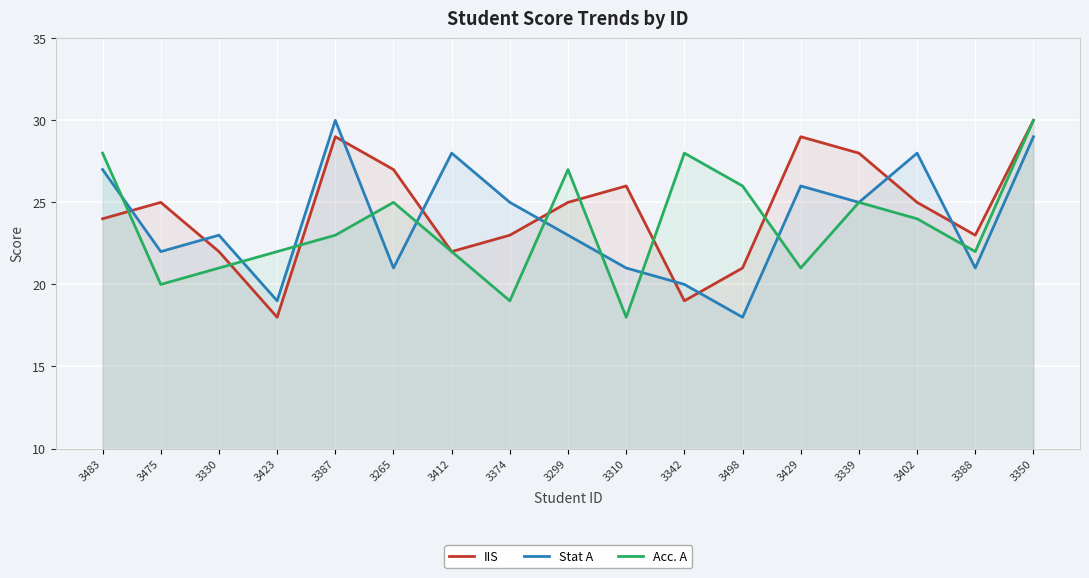

At which label does Stat A first exceed 23?

3483